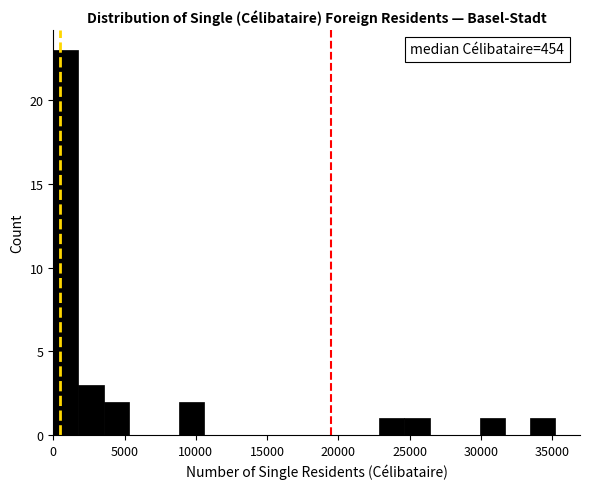

Read against the x-axis, roughly where is the centre of the tallest bar?

1000